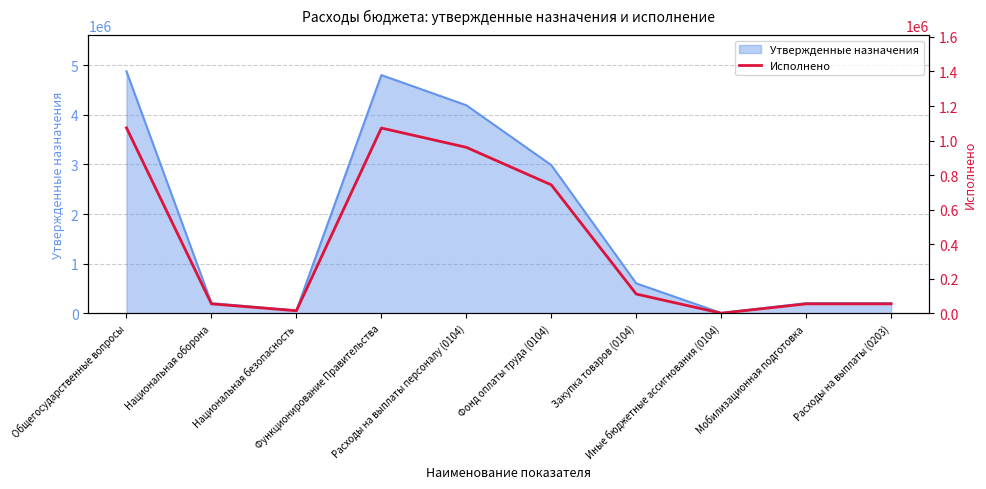

How many data points does each series have?

10